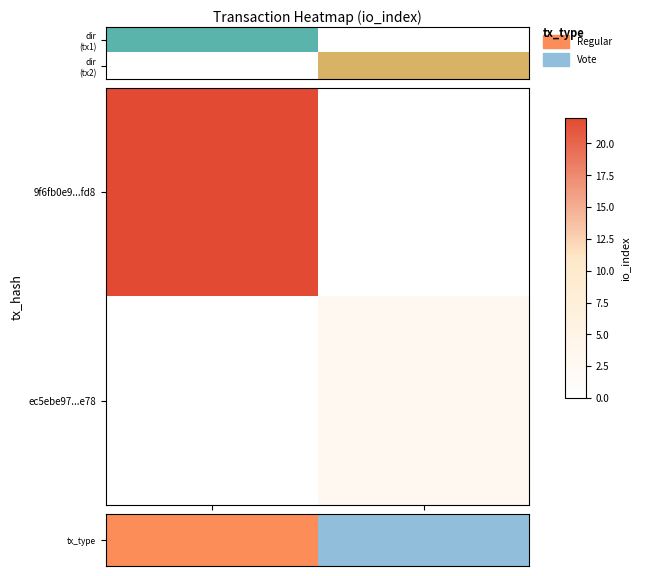

Count the ec5ebe97...e78 values in the range 0 to 3.

2